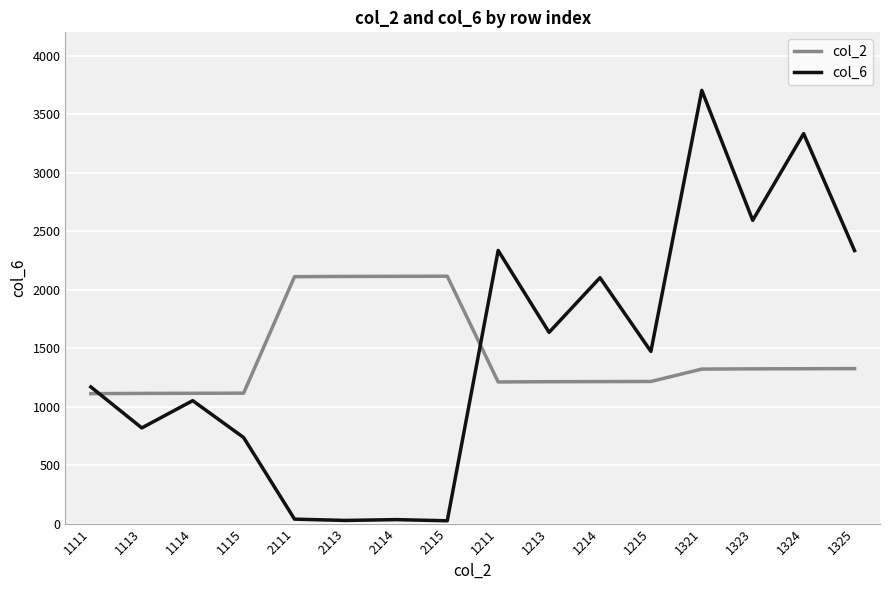

Rank the series by their maximum value, from lowest to highest.

col_2, col_6